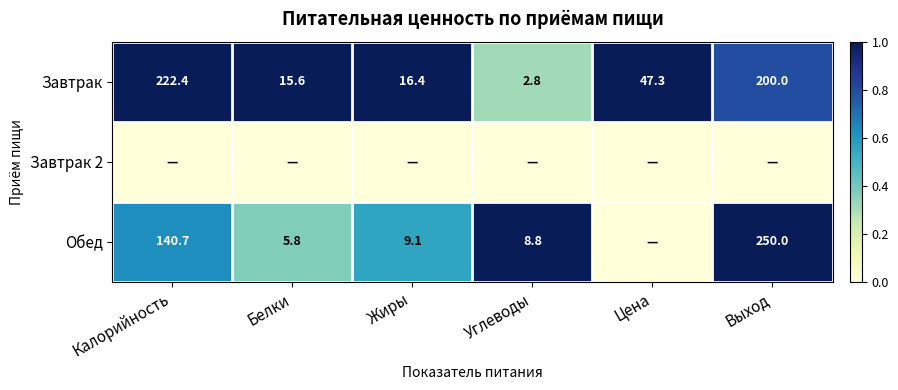

Is it true that Завтрак equals 222.4 at Калорийность?

True